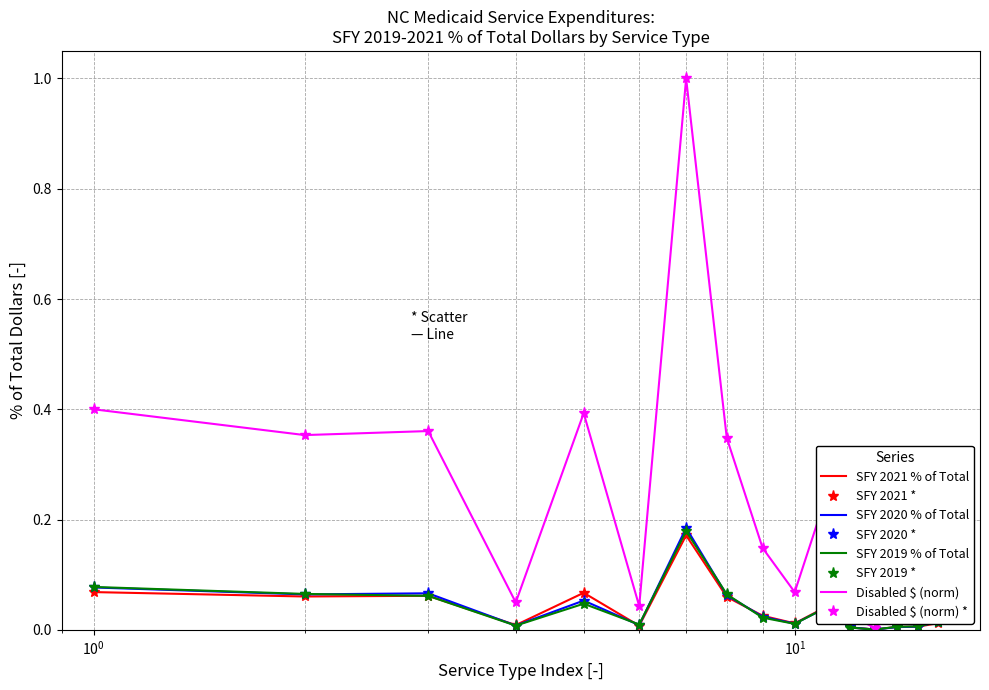

What is the value of the SFY 2021 % of Total point at the 5th from the left?

0.1